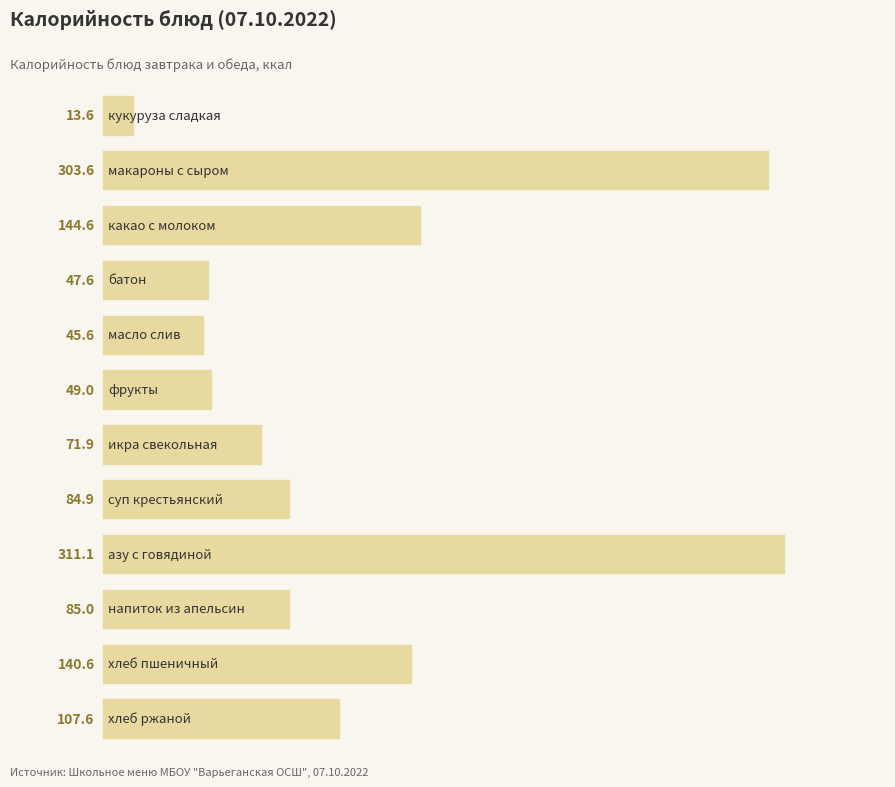

What is the minimum value shown in the chart?

13.6